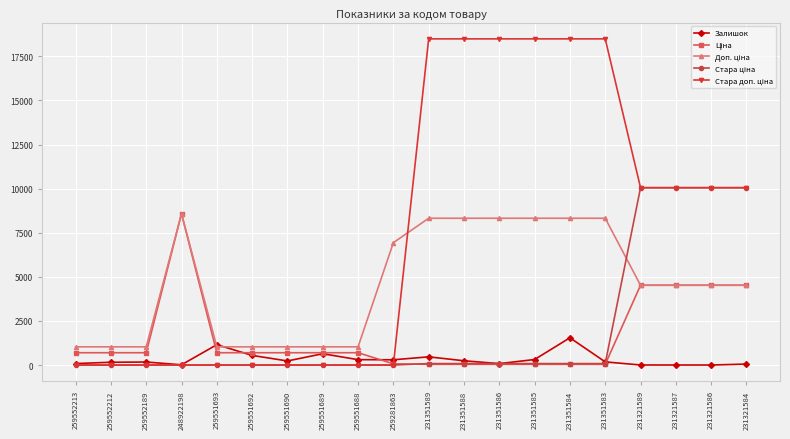

What is the average value of the Залишок series?

324.4